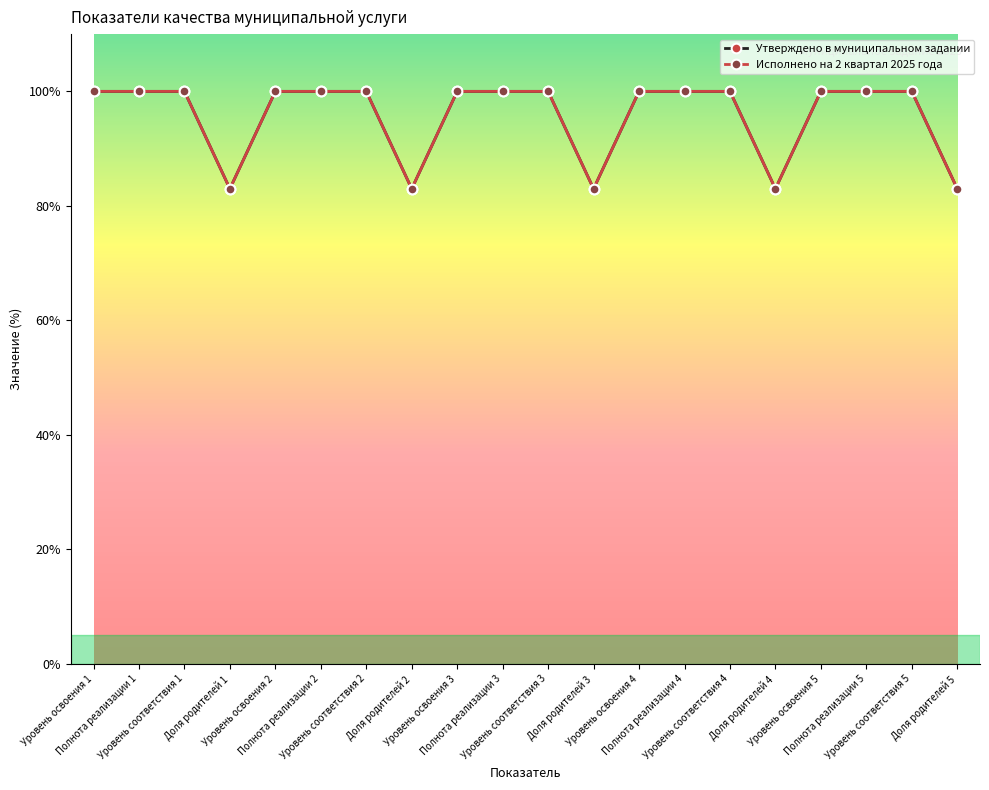

At how many categories does at least one series exceed 83?

15